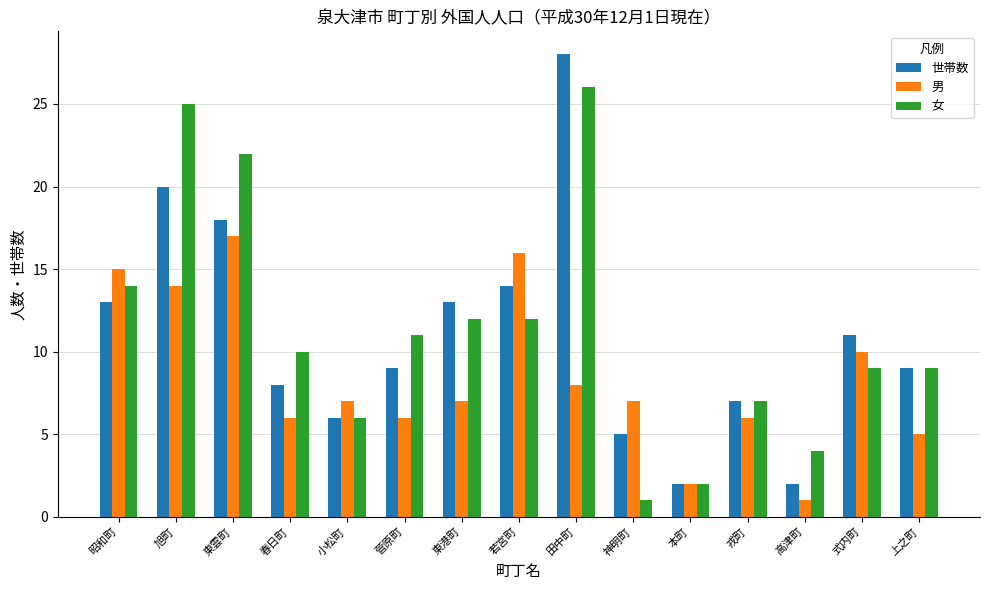

List the series in order of their peak value, lowest first.

男, 女, 世帯数